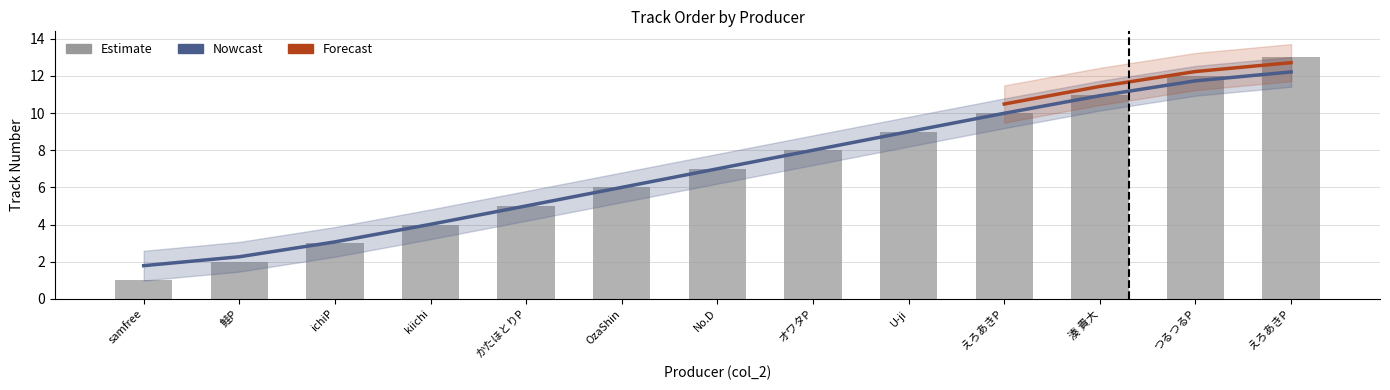

Reading left to right, transcribe all the data shown in this chart.

samfree=1	鮭P=2	ichiP=3	kiichi=4	かたほとりP=5	OzaShin=6	No.D=7	オワタP=8	U-ji=9	えろあきP=10	湊 貴大=11	つるつるP=12	えろあきP=13